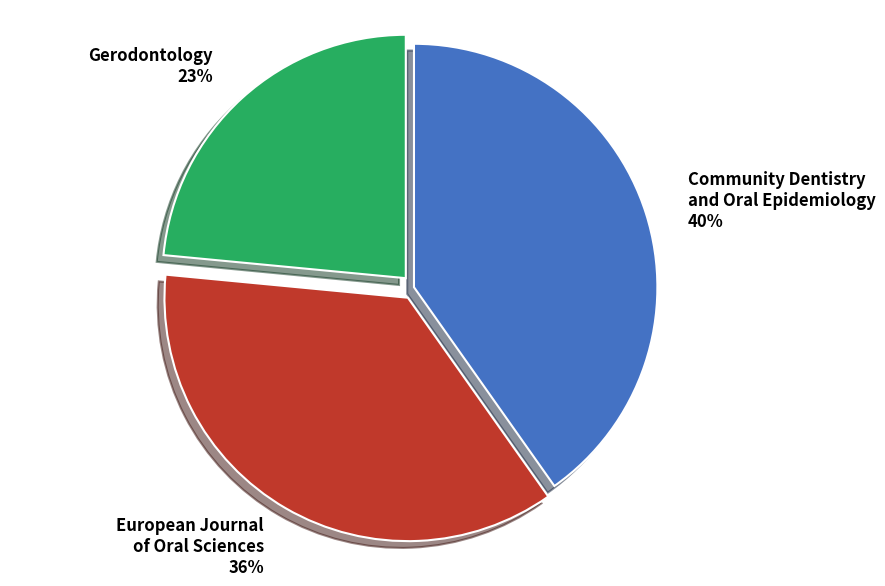

What is the ratio of the value at Community Dentistry and Oral Epidemiology to the value at European Journal of Oral Sciences?

1.1